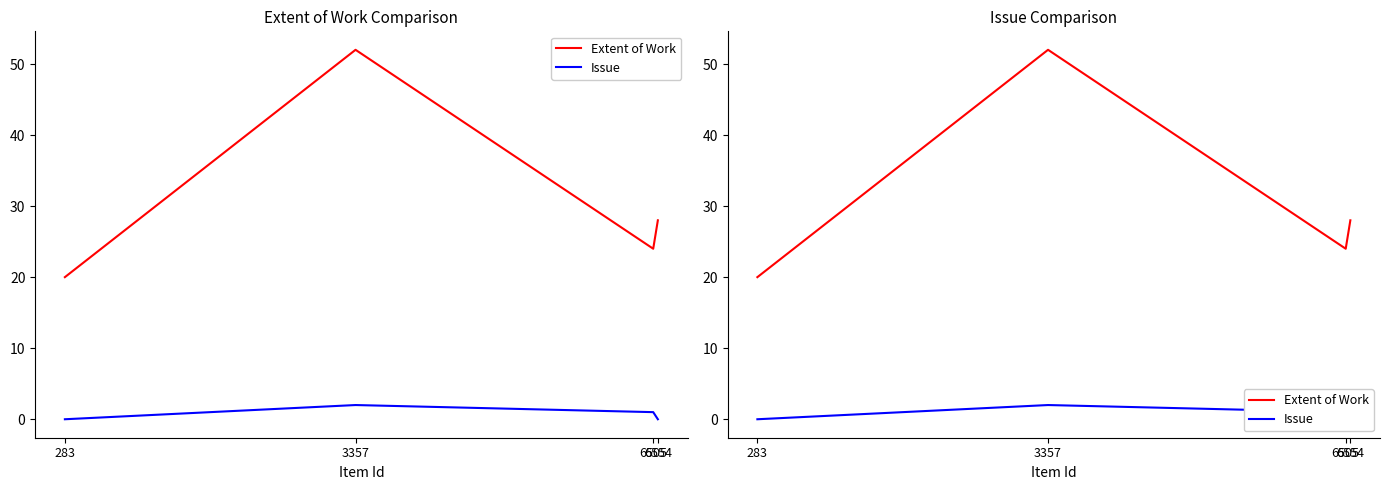

Where does the Issue series first go above 1?

3357